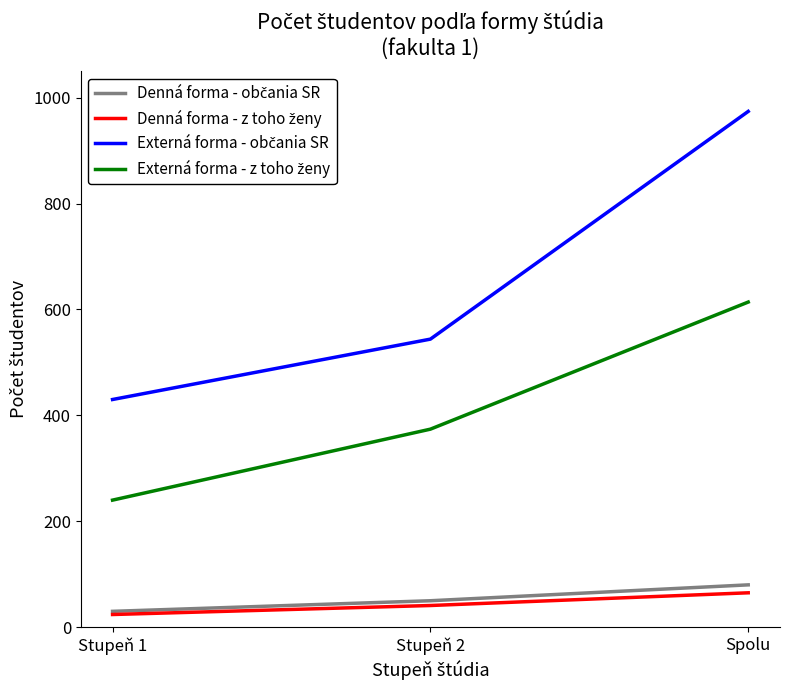

What is the greatest value displayed?

974